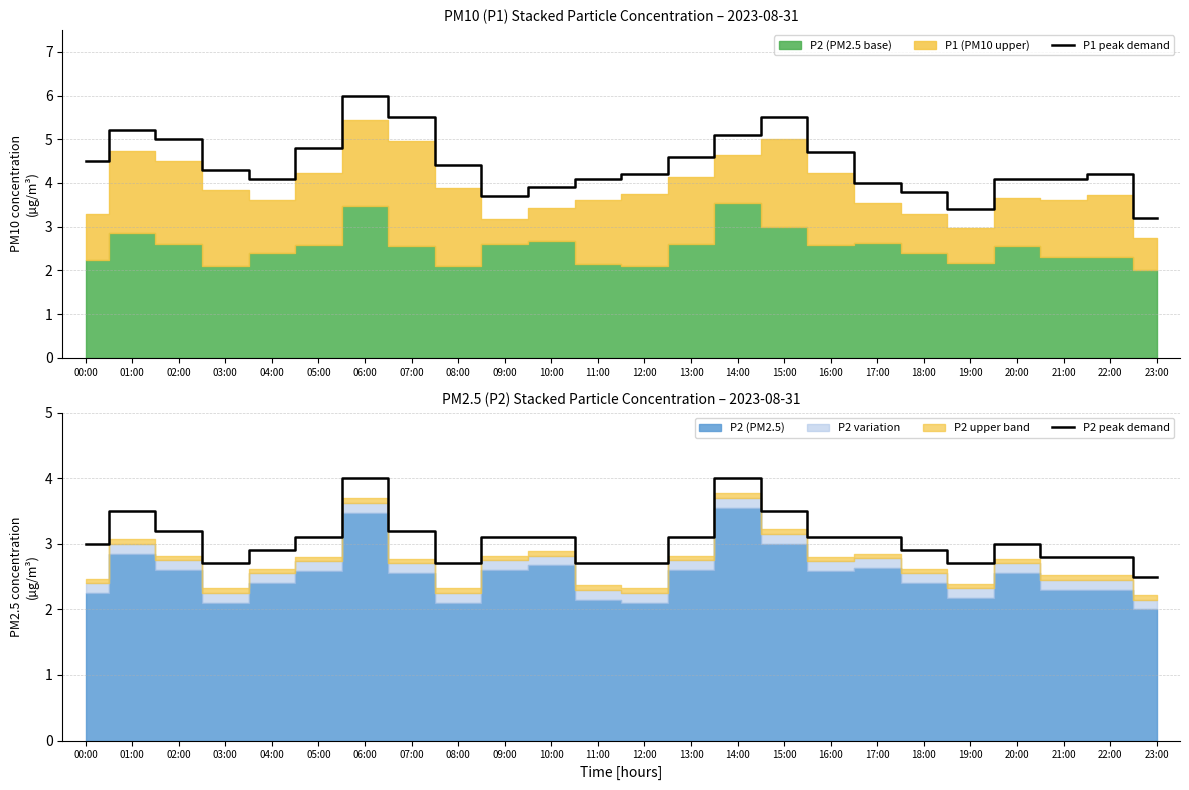

At which label does P1 peak demand first exceed 4?

00:00